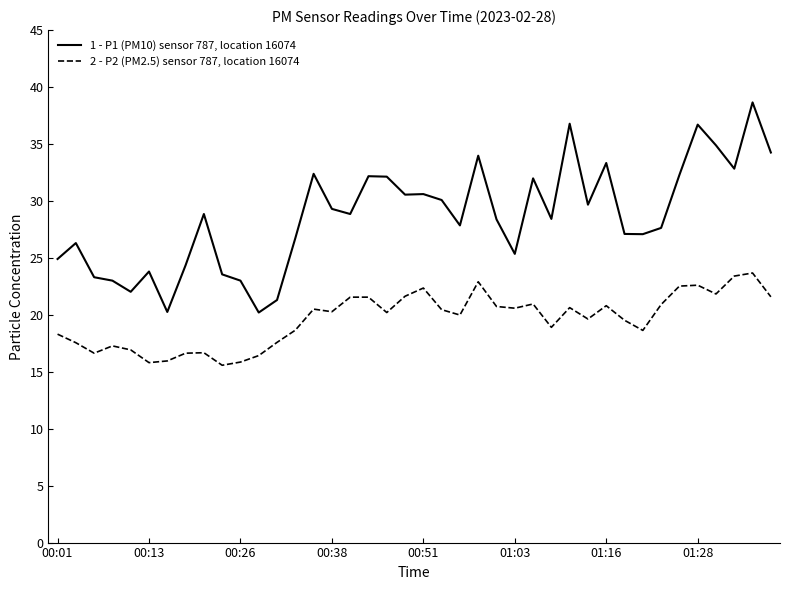

True or false: 2 - P2 (PM2.5) sensor 787, location 16074 and 1 - P1 (PM10) sensor 787, location 16074 intersect in this chart.

False